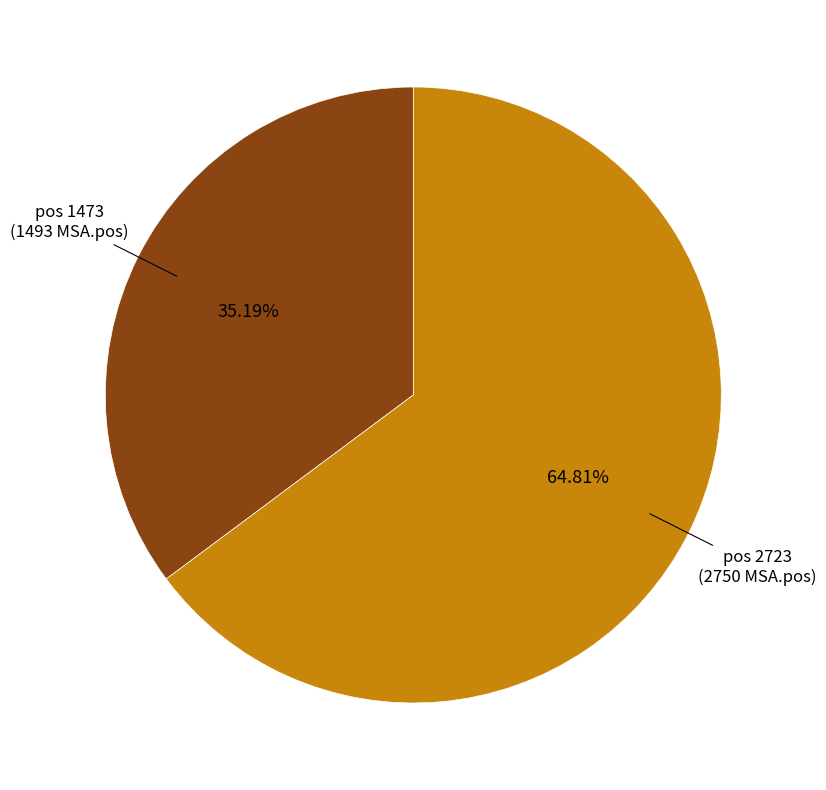

How many segments does this pie chart have?

2